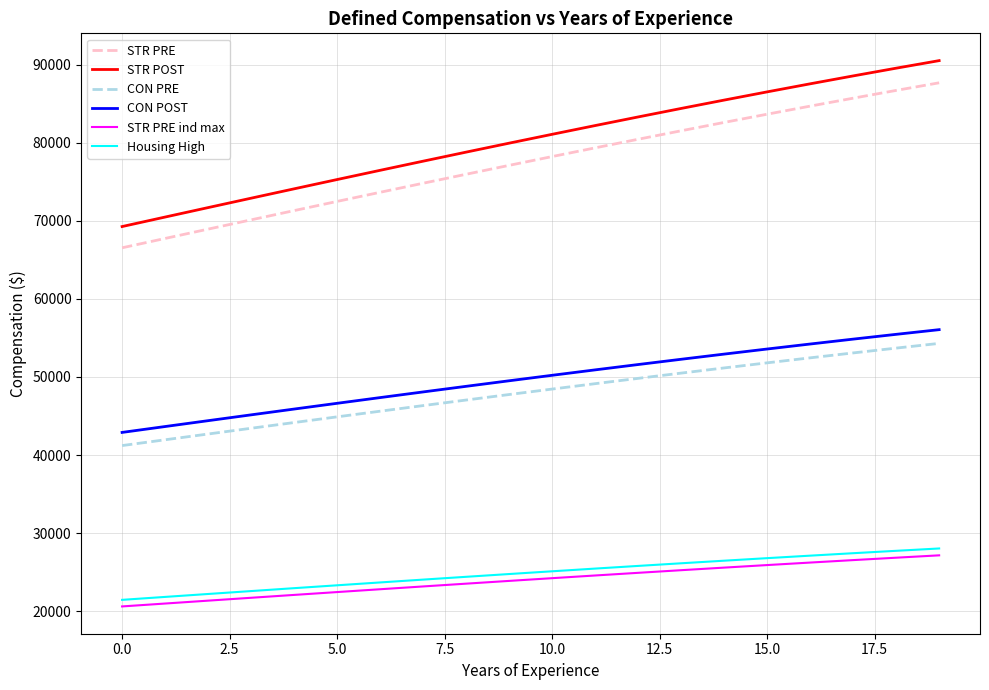

Which series has the widest spread of values?

STR POST